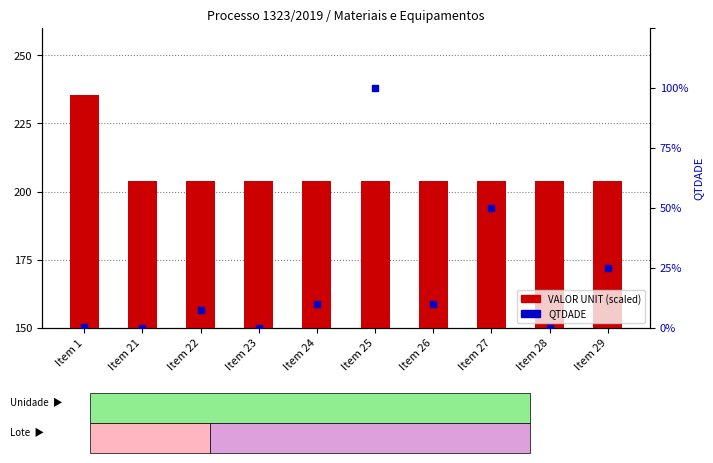

At which category is the sum across all series the highest?

Item 25